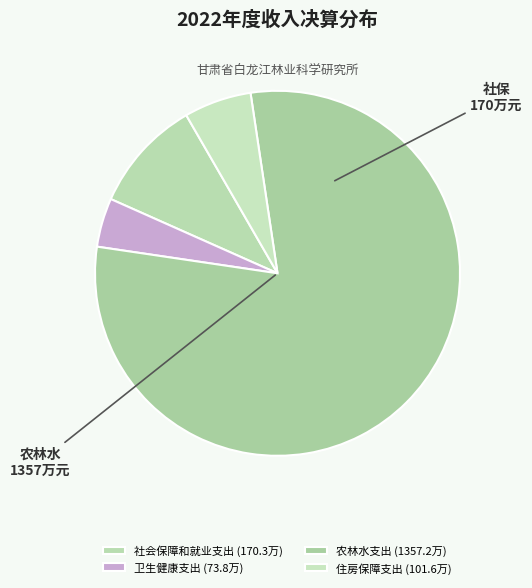

True or false: 社会保障和就业支出 accounts for 1% of the total.

False